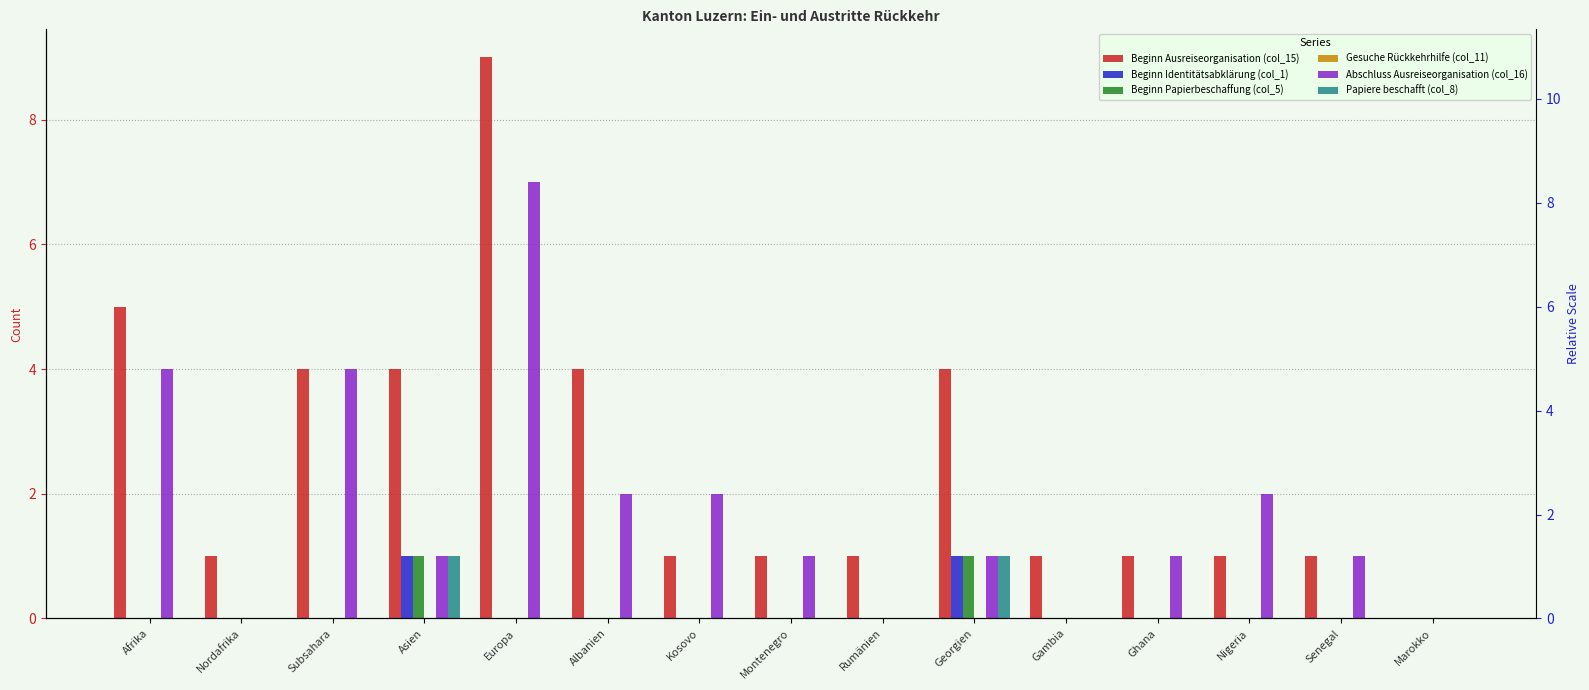

What is the average value of the Abschluss Ausreiseorganisation (col_16) series?

2